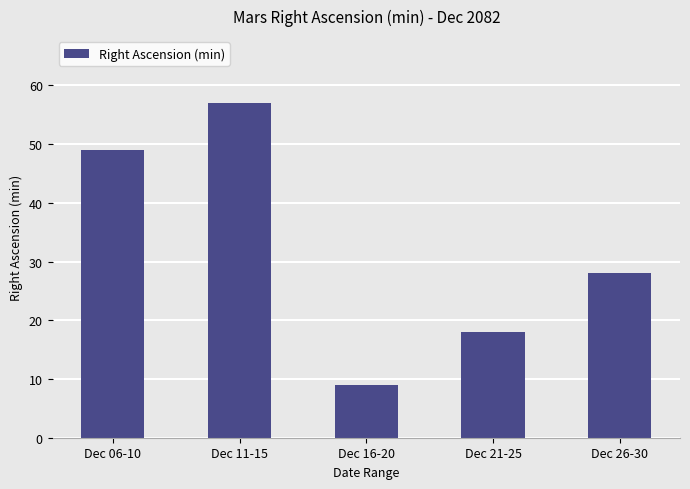

At which label does the data first exceed 28?

Dec 06-10